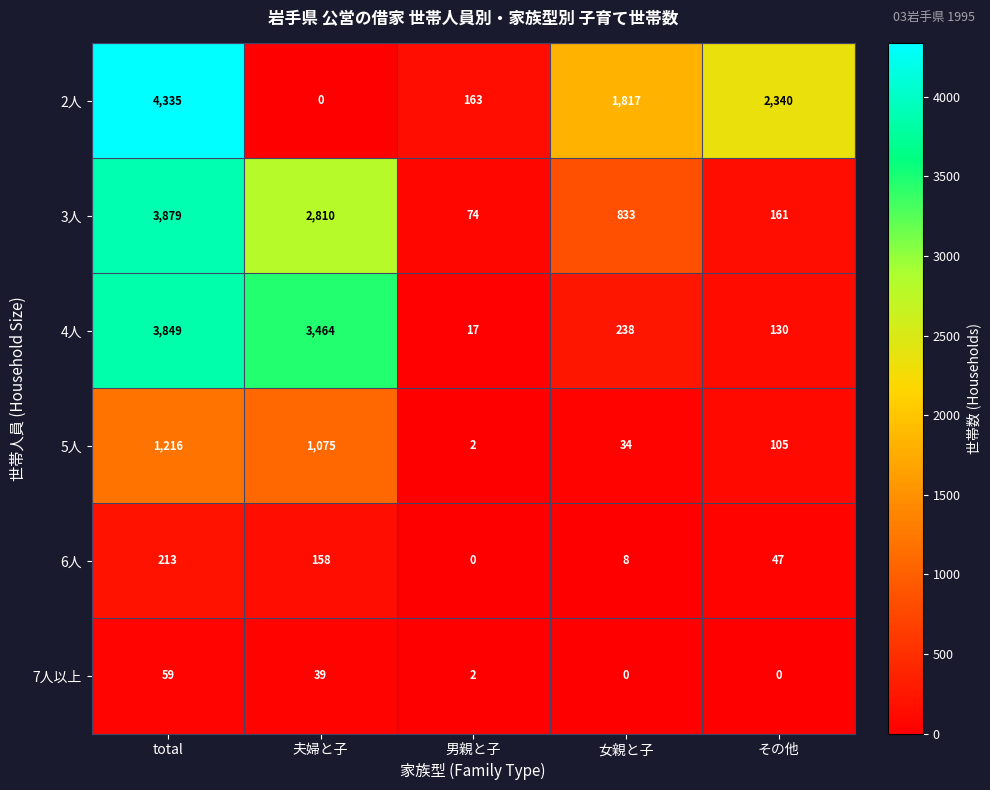

What is the sum of the 2人 values at その他 and total?

6675